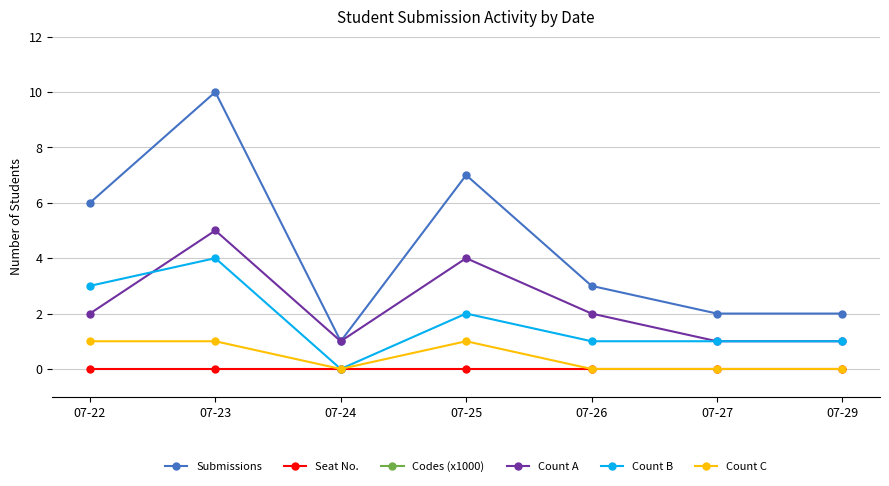

The value of Count A at 07-24 is 1. True or false?

True